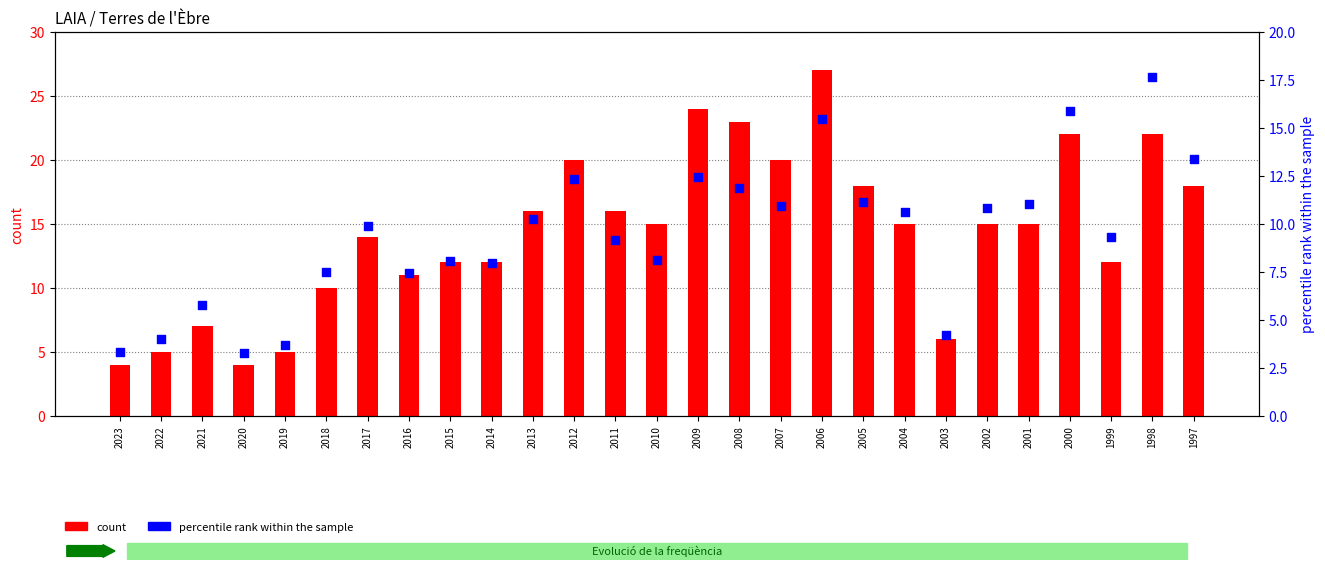

What is the total value across all series at 2013?

26.2